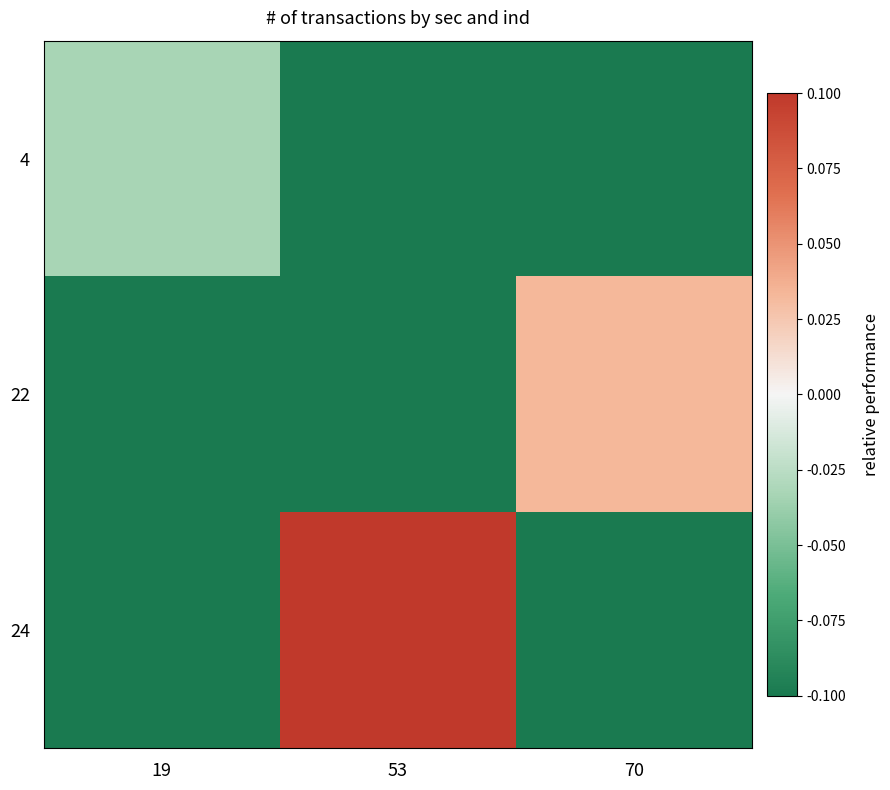

At which category is the sum across all series the highest?

53